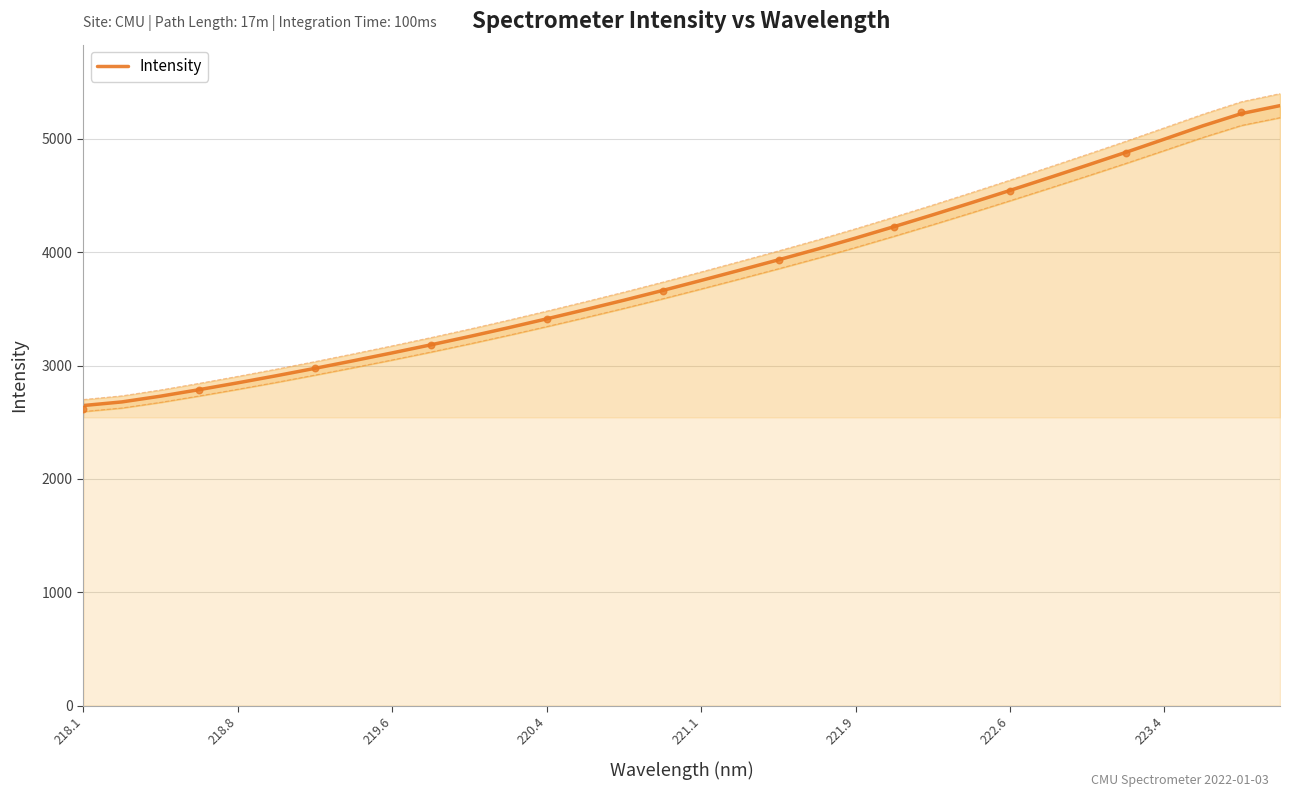

What is the minimum value for Intensity?

2647.6